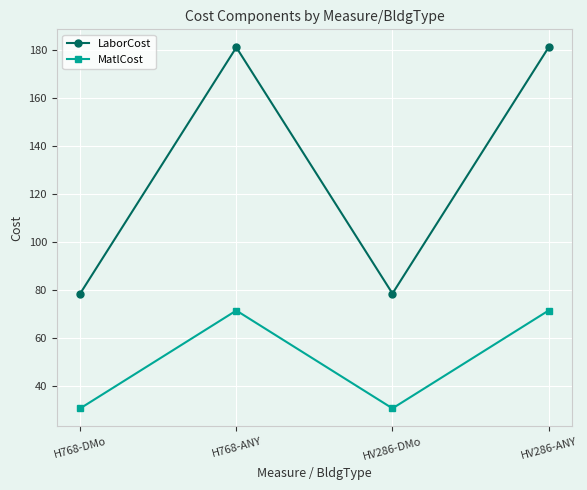

What is the highest value of the LaborCost series?

181.2